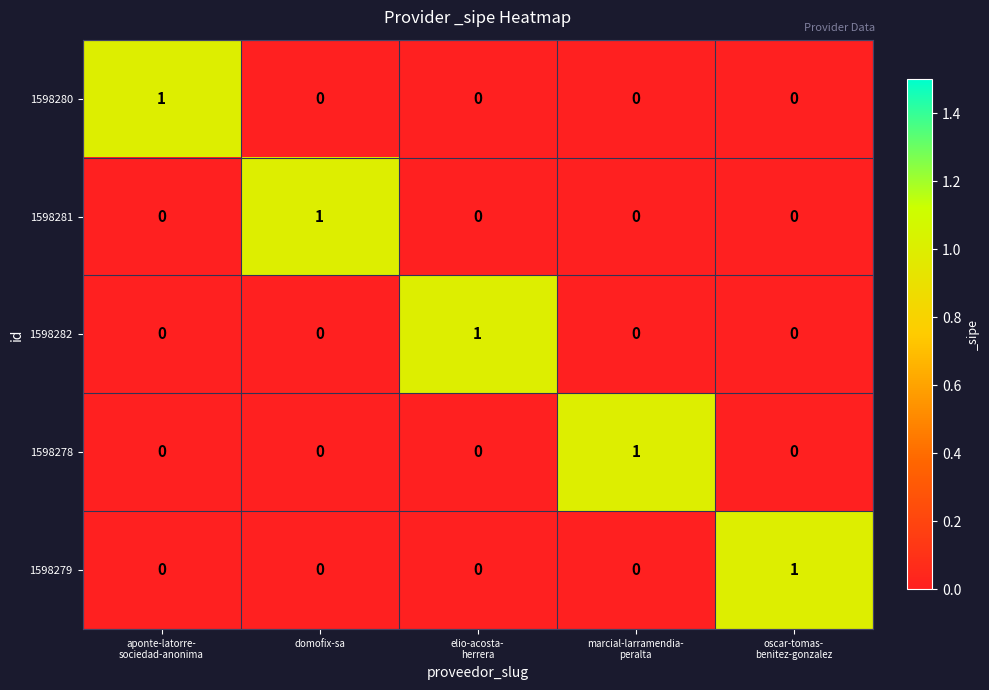

Count the number of categories in the chart.

5